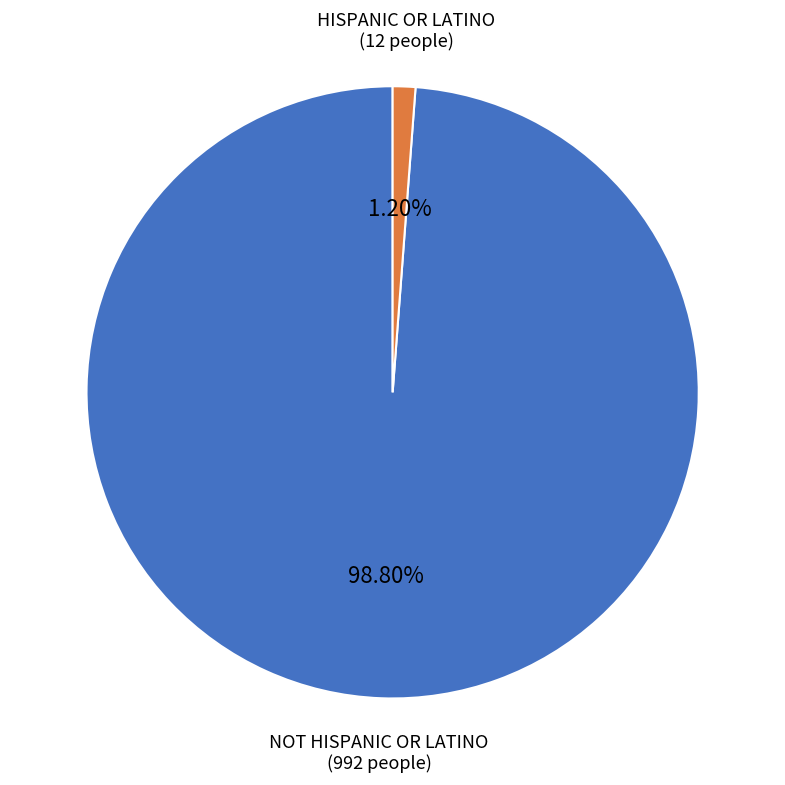

How many segments does this pie chart have?

2